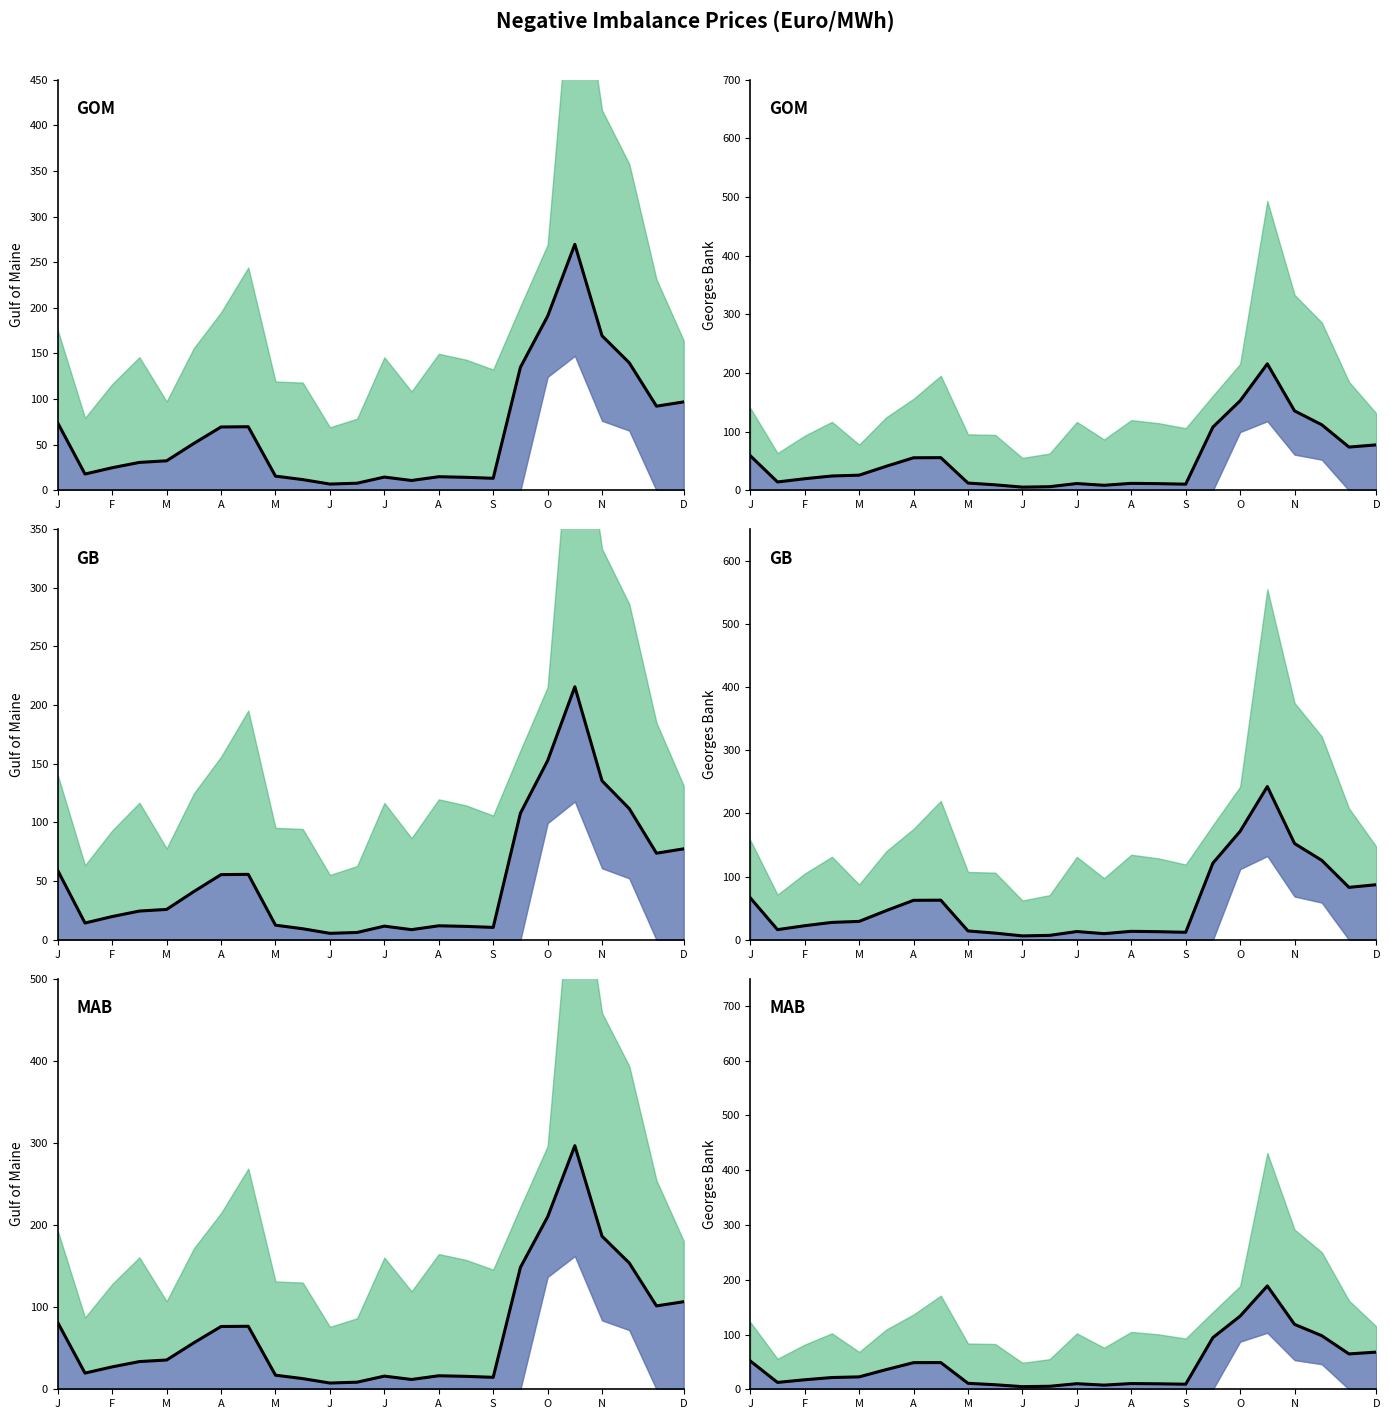

Where is the data nearest to the value 96?

17